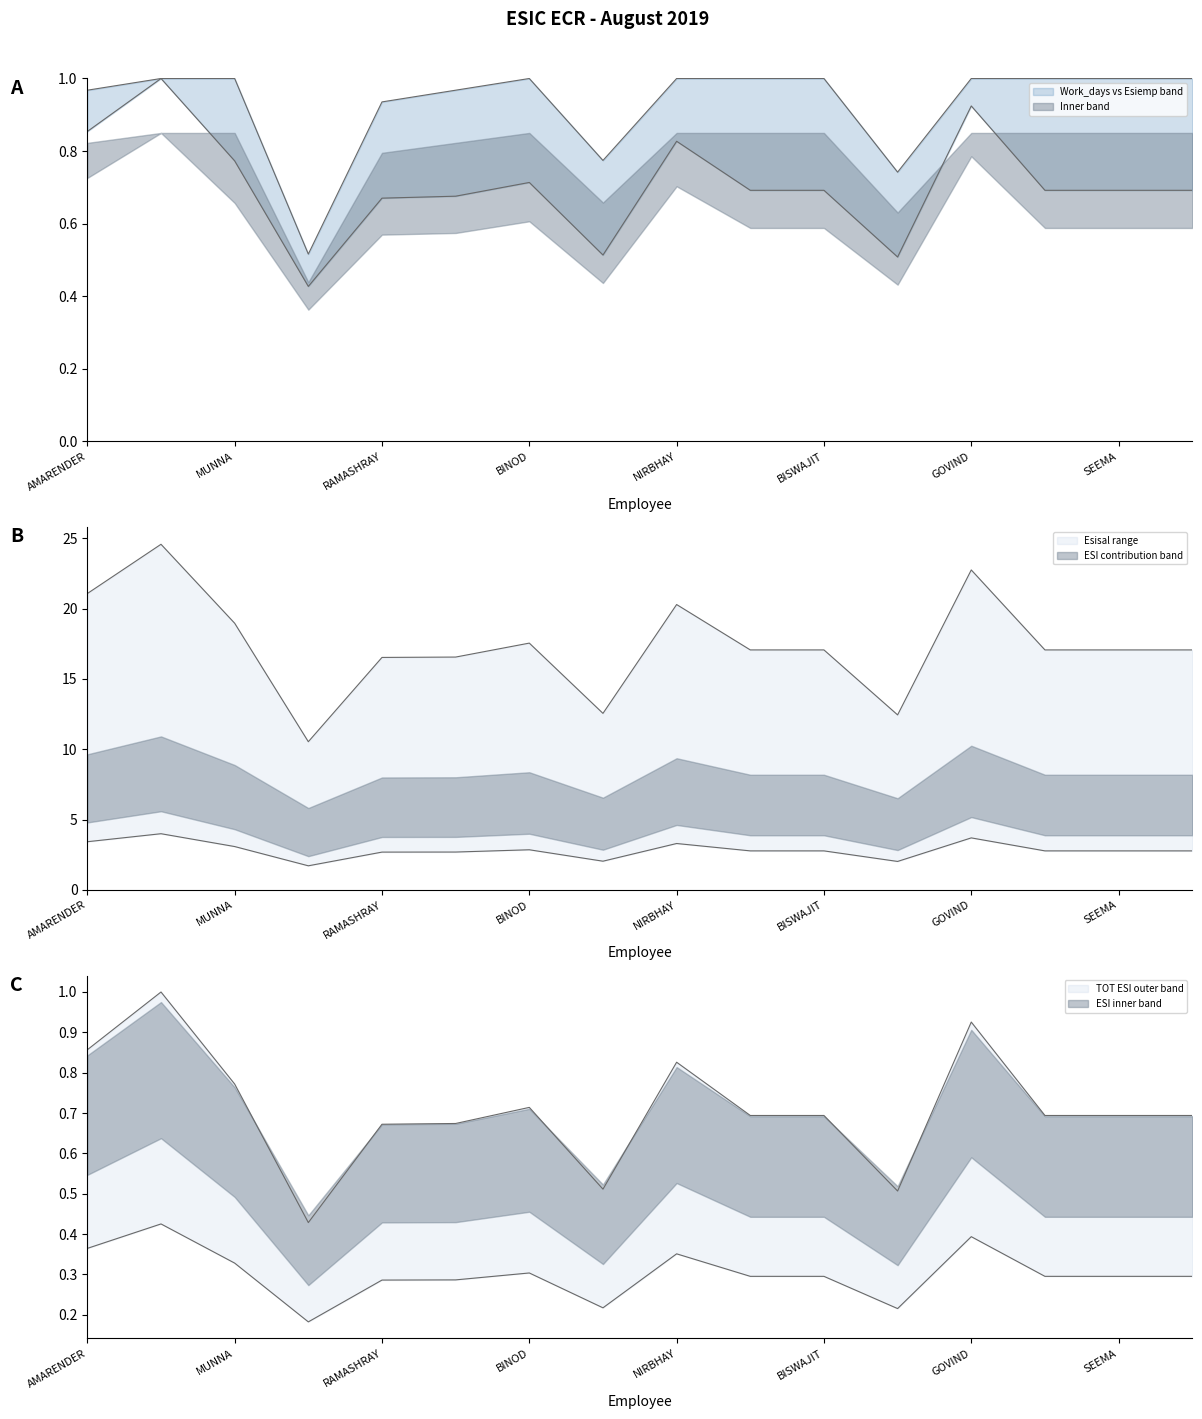

Read the Work_days value at ROHIT RAM.

1.0